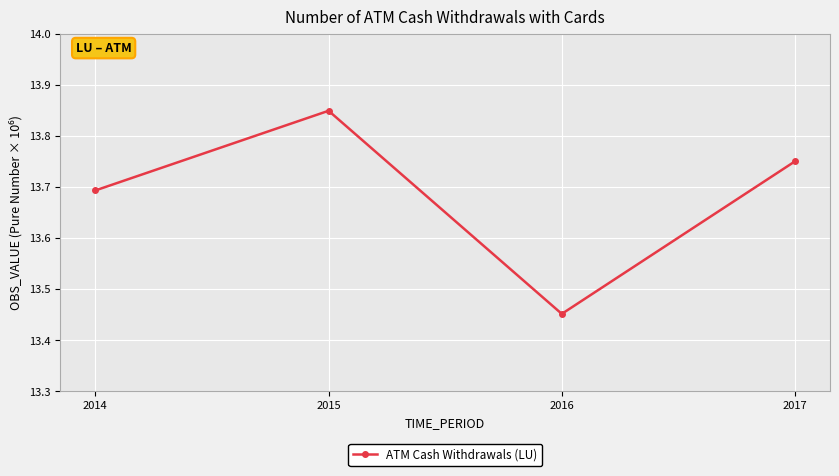

What is the ratio of the value at 2015 to the value at 2016?

1.0